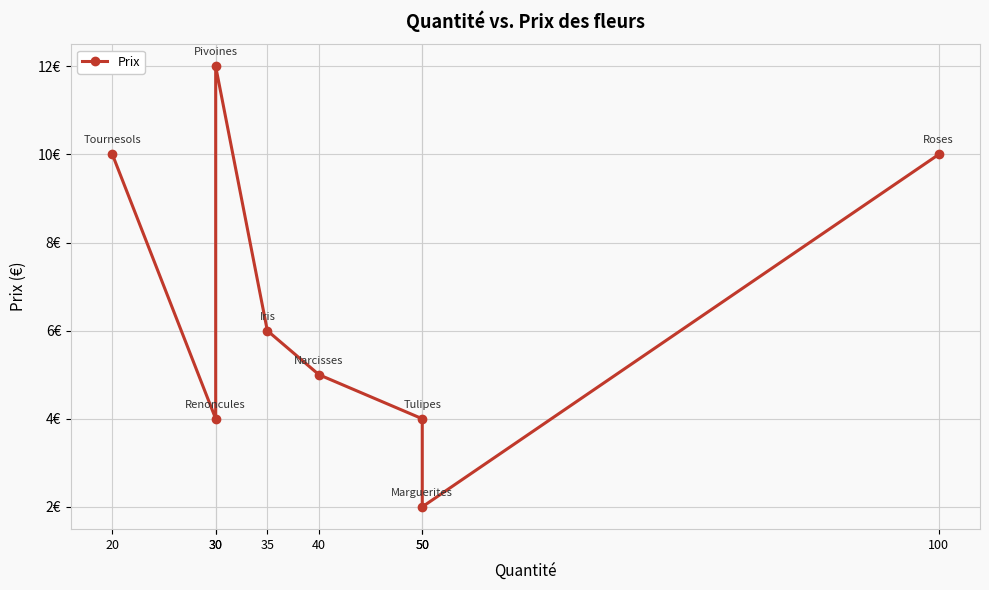

What is the minimum value shown in the chart?

2